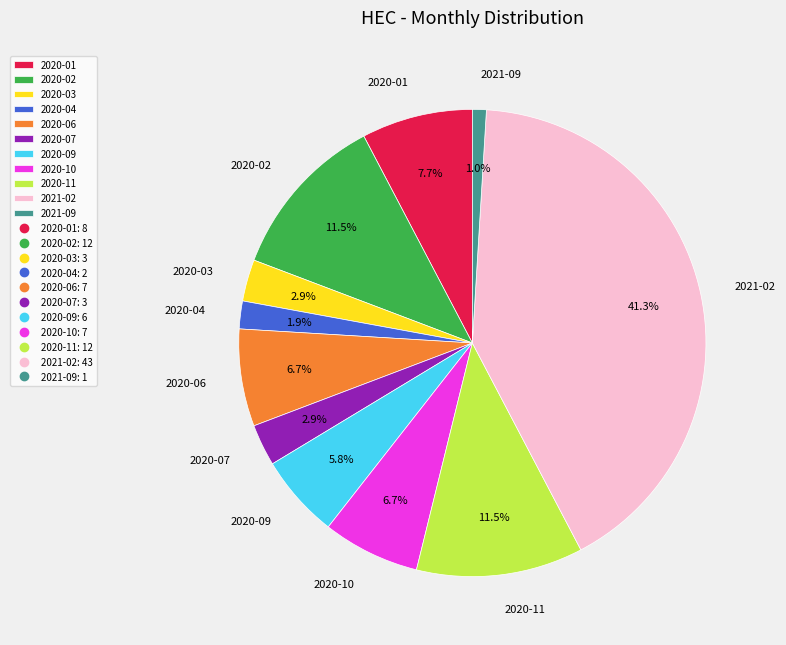

Does 2021-02 represent more than half of the total?

No